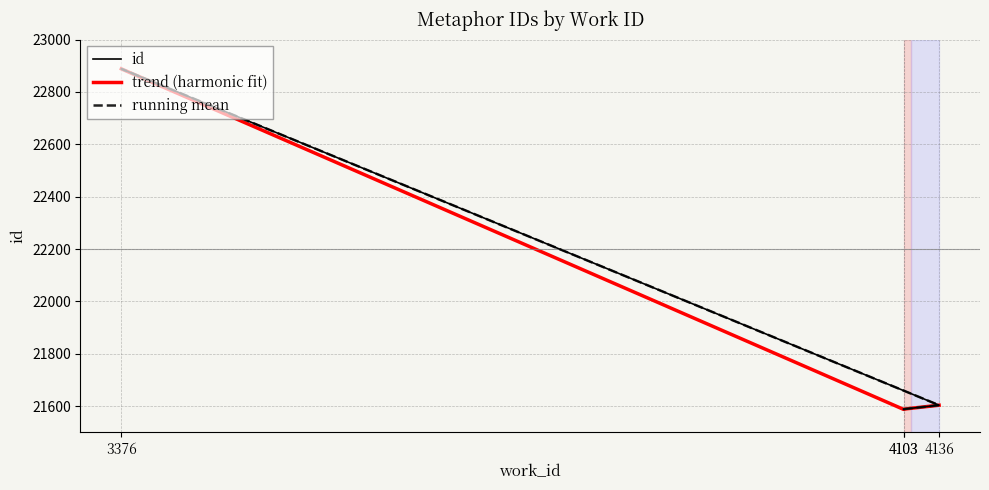

What value does the data have at 4103?

21589